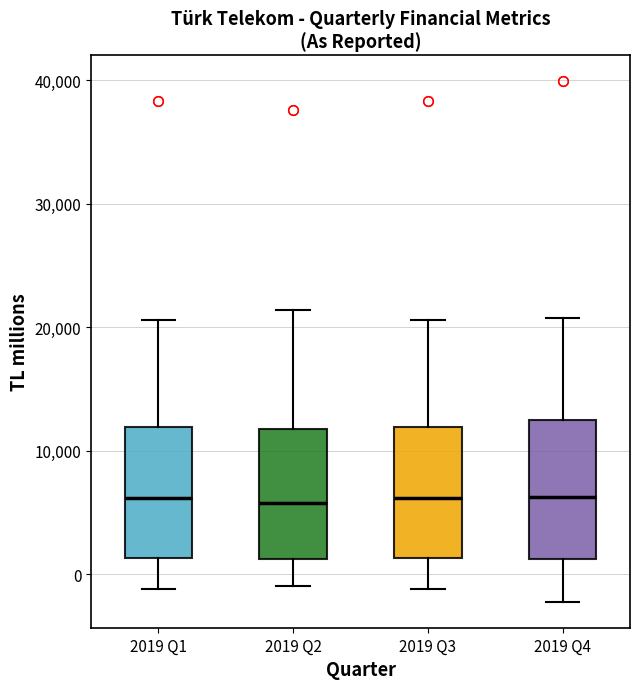

Where is the lower edge of the box for 2019 Q3 on the y-axis? The values are not printed on the chart, so give them approximately, as read against the axis.

1000